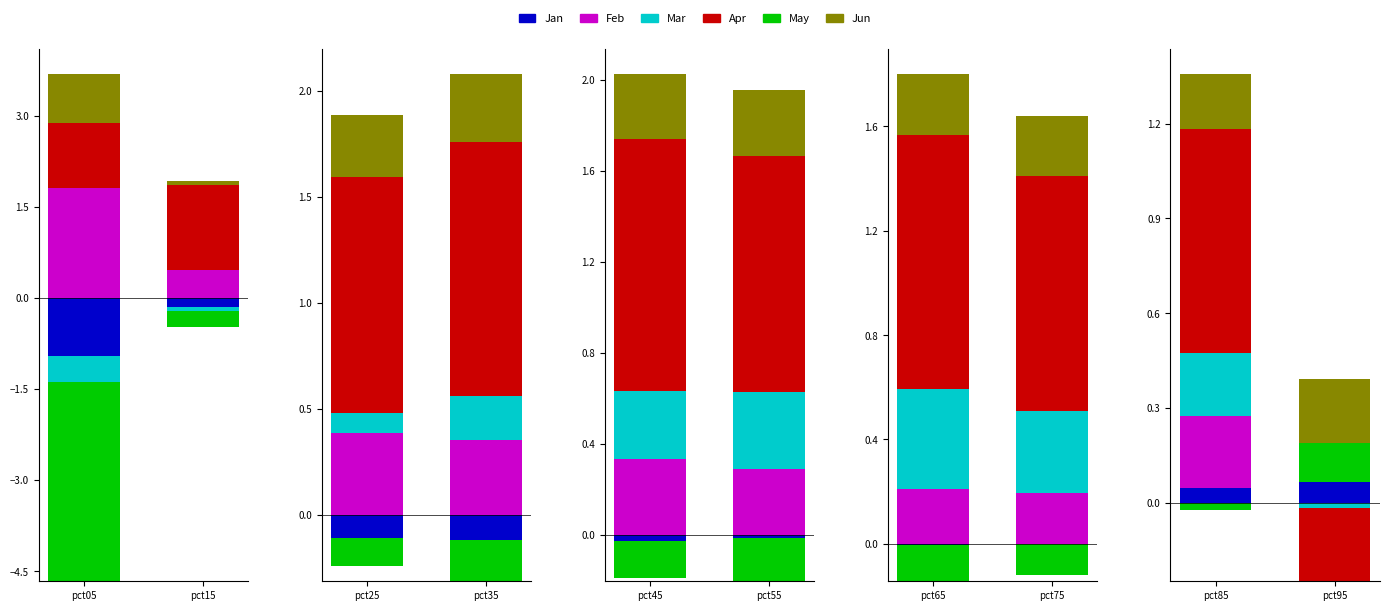

Rank the series by their maximum value, from lowest to highest.

Jan, Mar, May, Jun, Apr, Feb